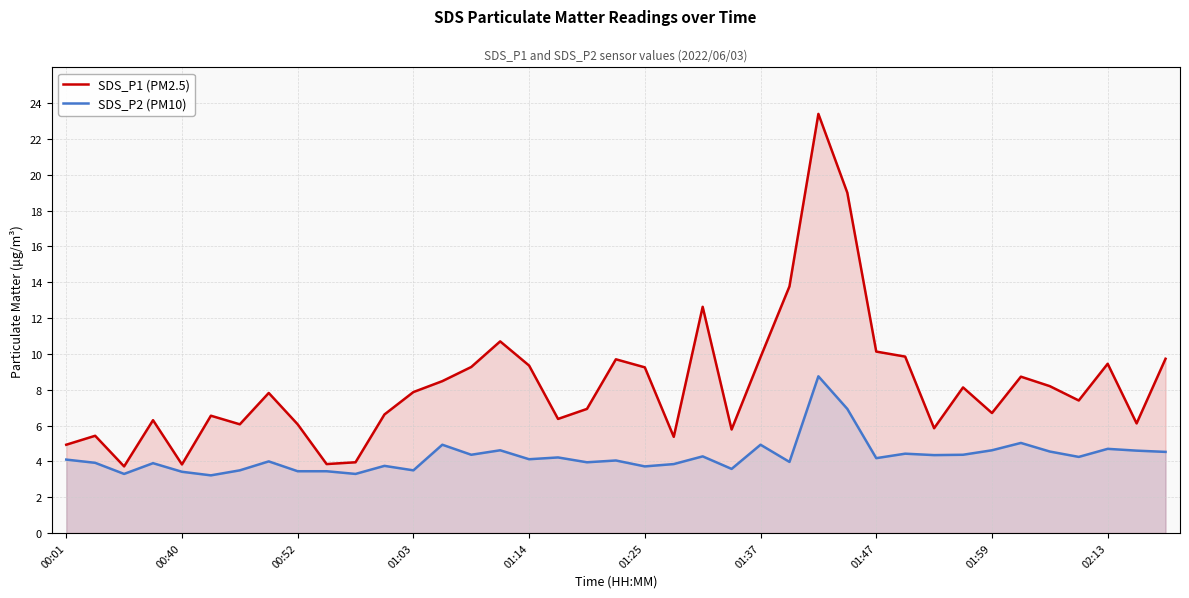

List the series in order of their peak value, lowest first.

SDS_P2 (PM10), SDS_P1 (PM2.5)